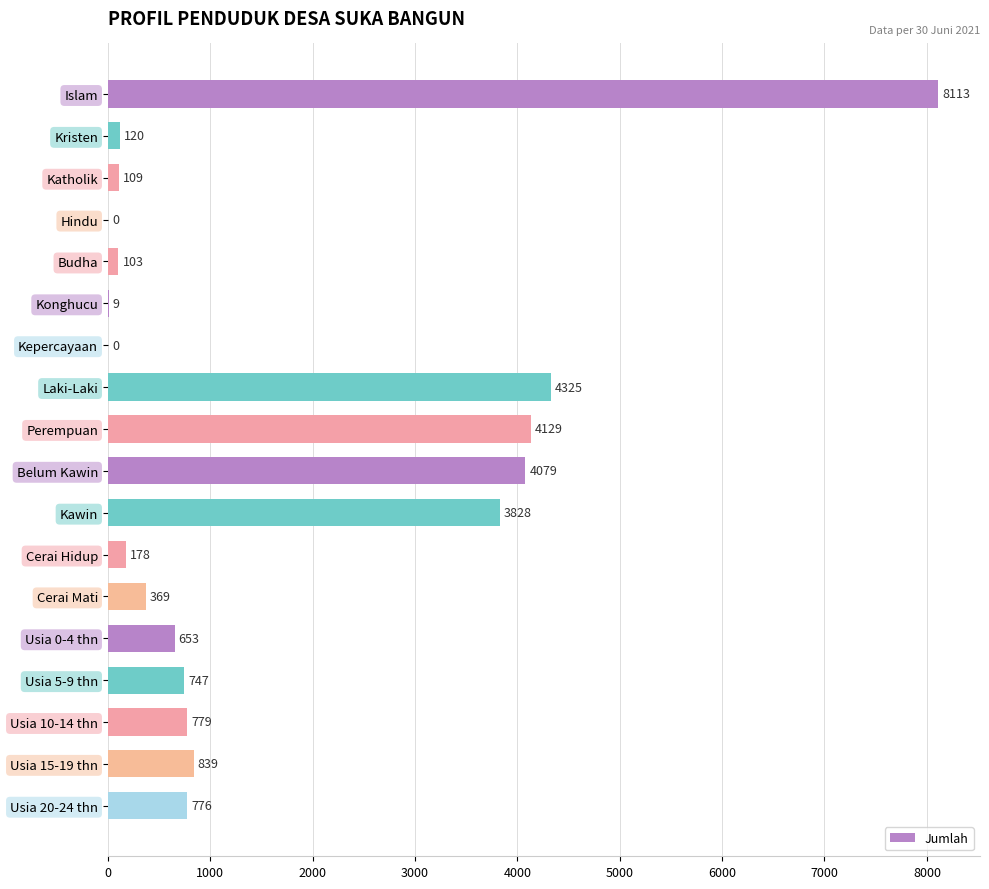

Approximately how many times larger is the value at Perempuan compared to Katholik?

37.9